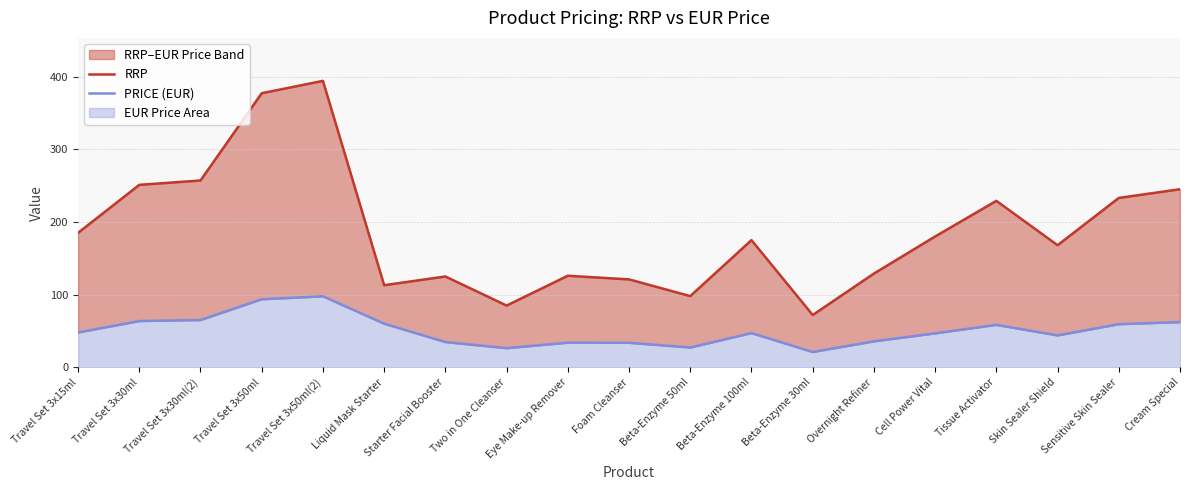

List the labels in order of PRICE (EUR) value, smallest first.

Beta-Enzyme 30ml, Two in One Cleanser, Beta-Enzyme 50ml, Foam Cleanser, Eye Make-up Remover, Starter Facial Booster, Overnight Refiner, Skin Sealer Shield, Cell Power Vital, Beta-Enzyme 100ml, Travel Set 3x15ml, Tissue Activator, Sensitive Skin Sealer, Liquid Mask Starter, Cream Special, Travel Set 3x30ml, Travel Set 3x30ml(2), Travel Set 3x50ml, Travel Set 3x50ml(2)